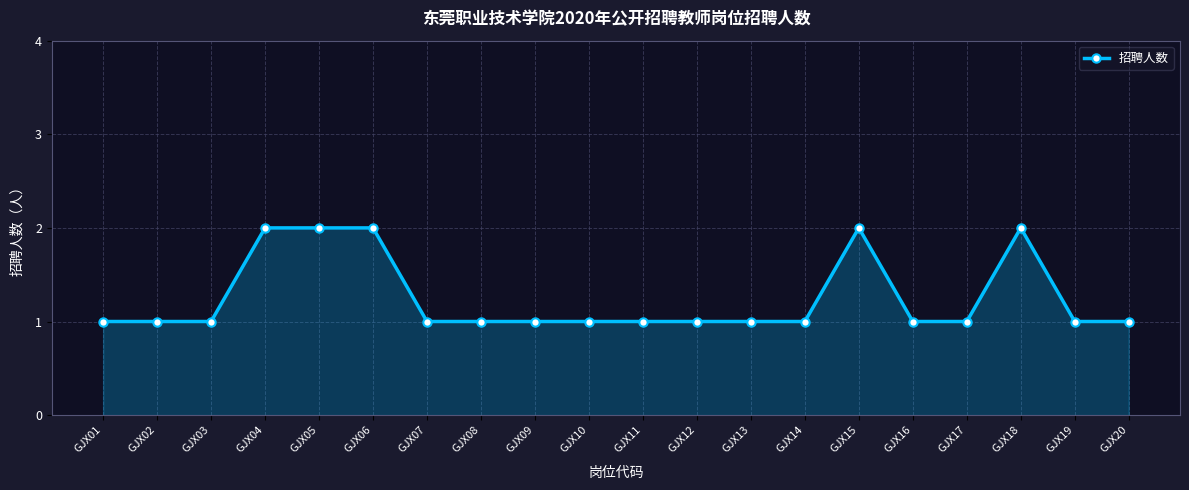

Reading left to right, extract all data points from this chart.

GJX01=1	GJX02=1	GJX03=1	GJX04=2	GJX05=2	GJX06=2	GJX07=1	GJX08=1	GJX09=1	GJX10=1	GJX11=1	GJX12=1	GJX13=1	GJX14=1	GJX15=2	GJX16=1	GJX17=1	GJX18=2	GJX19=1	GJX20=1